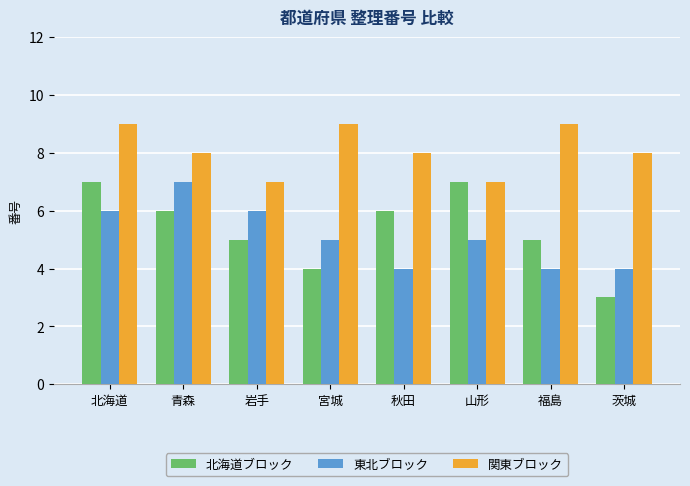

What value does the 東北ブロック series have at 宮城?

5